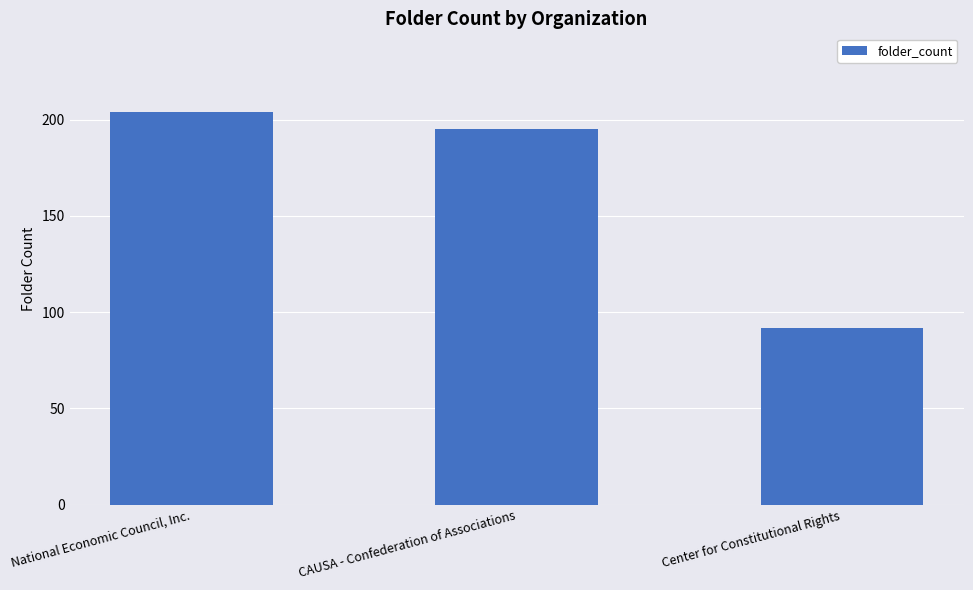

Rank the categories by value from lowest to highest.

Center for Constitutional Rights, CAUSA - Confederation of Associations, National Economic Council, Inc.